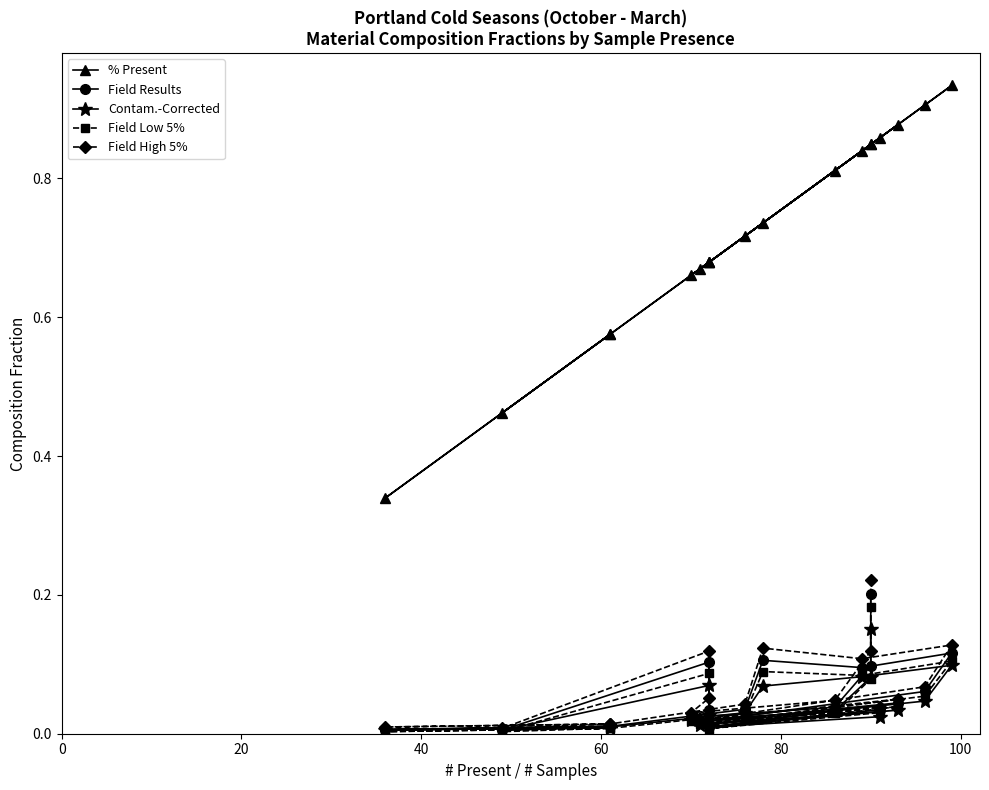

True or false: % Present and Field Results intersect in this chart.

False